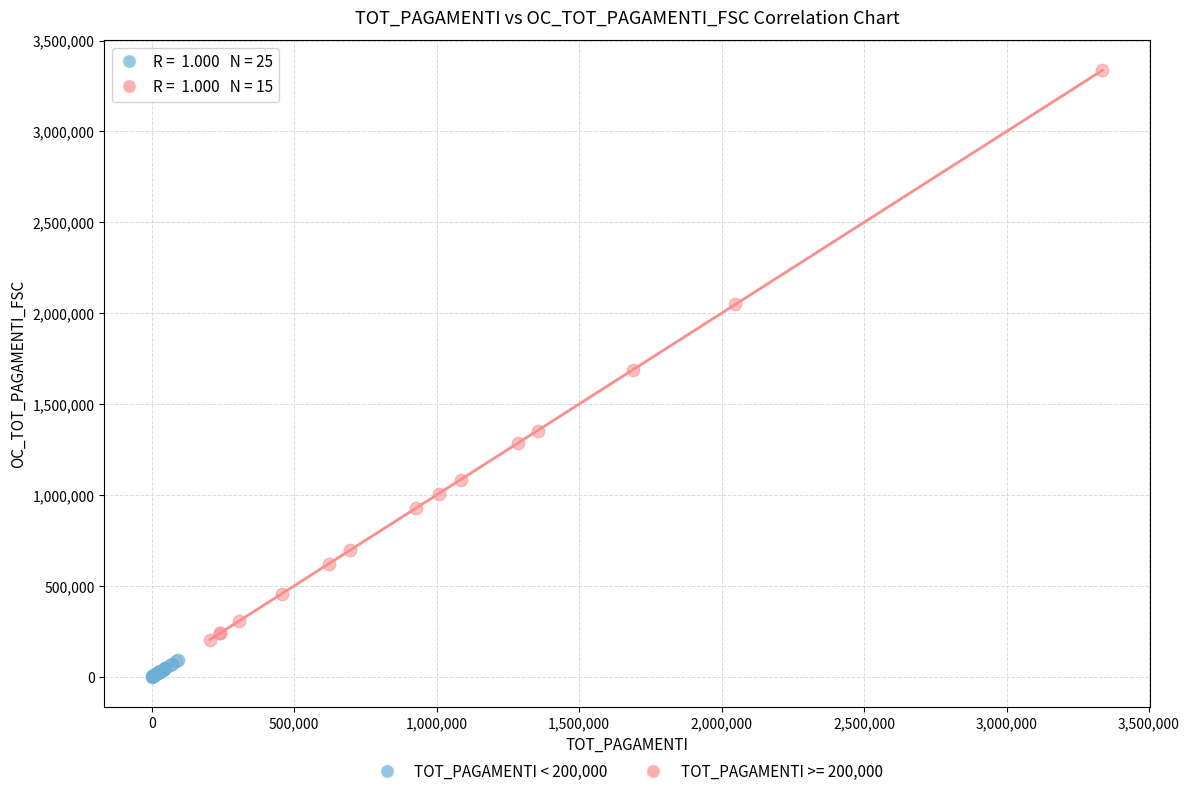

Which series has the largest Y range (max minus min)?

TOT_PAGAMENTI >= 200,000